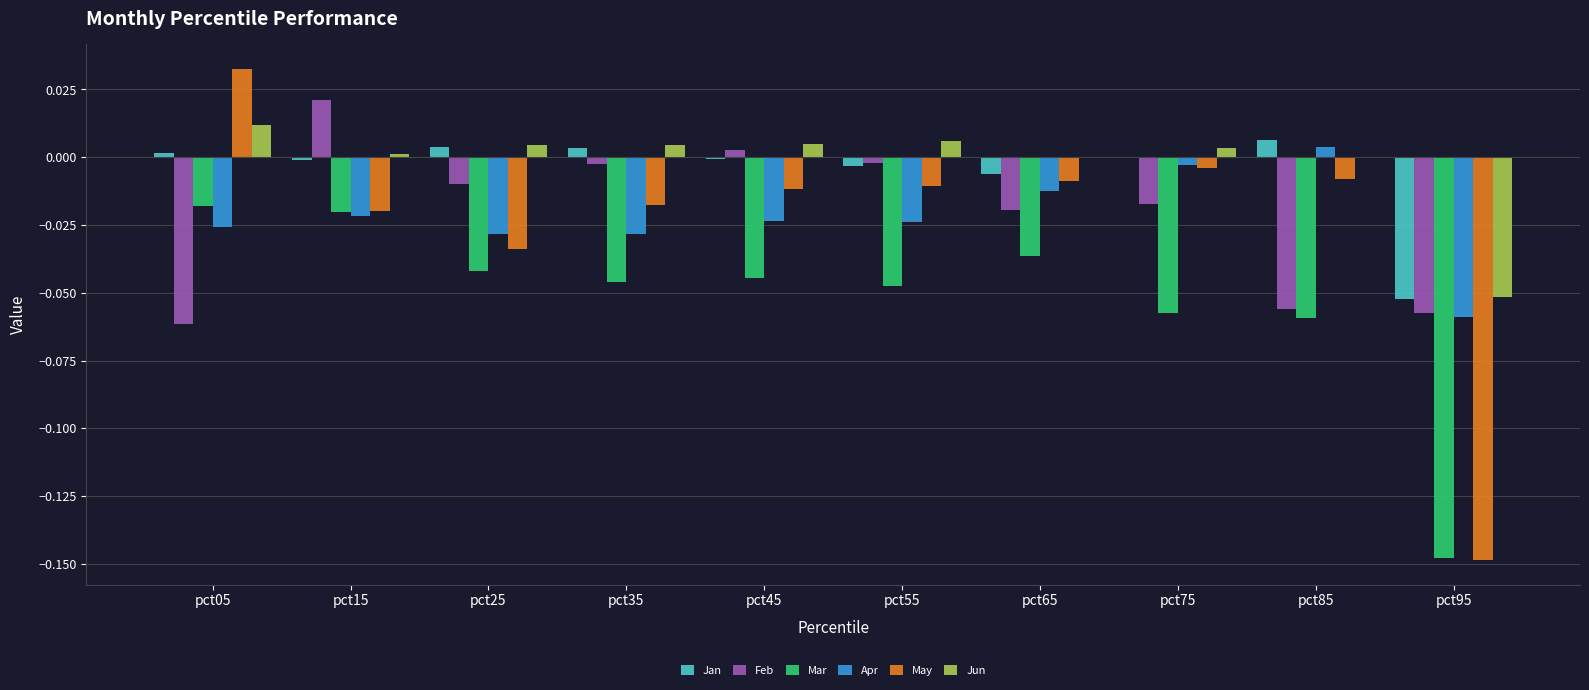

Is the value of May at pct45 greater than the value of Jan at pct05?

No